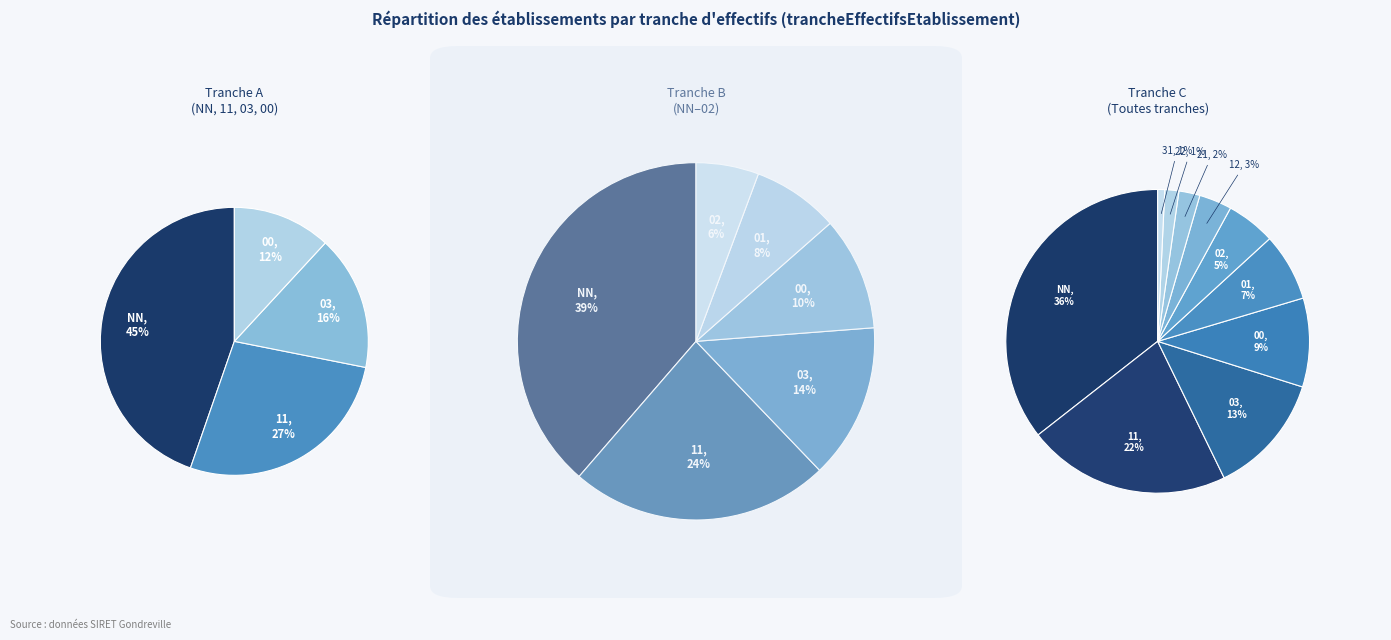

Which has a higher value, 03 or 12?

03